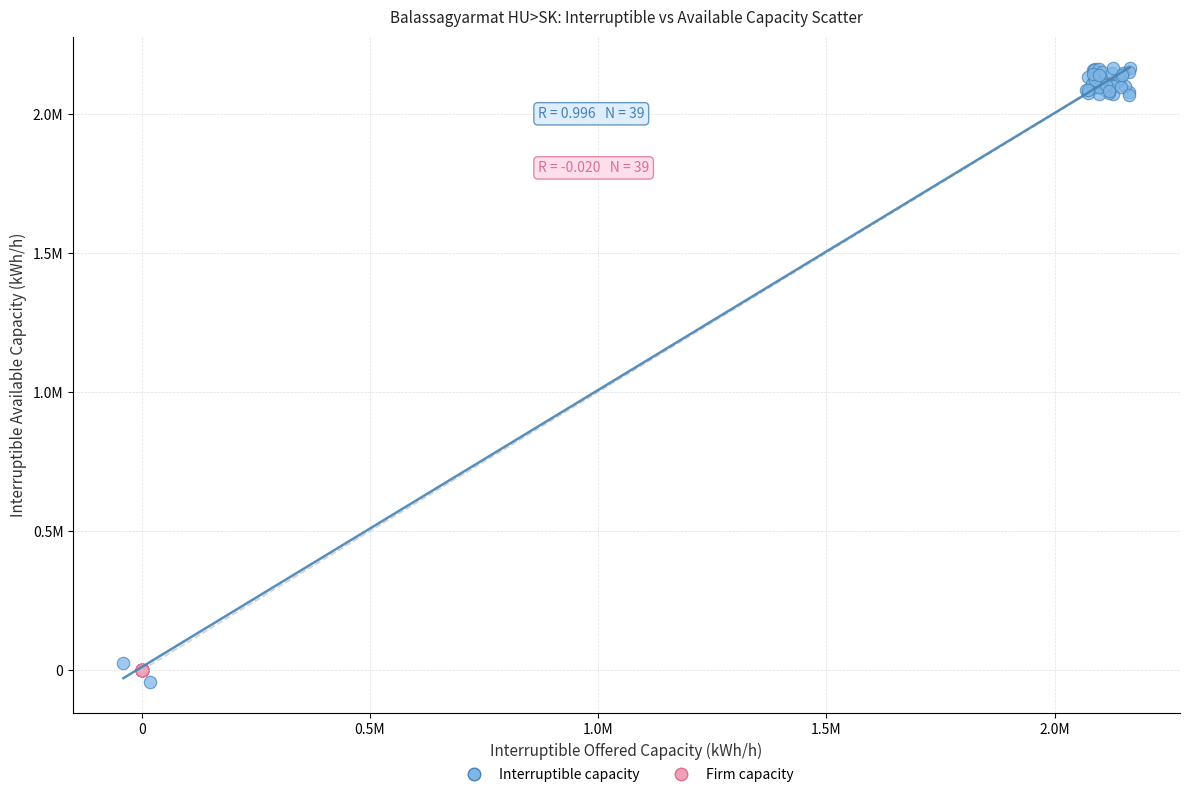

Which series has the largest Y range (max minus min)?

Interruptible capacity